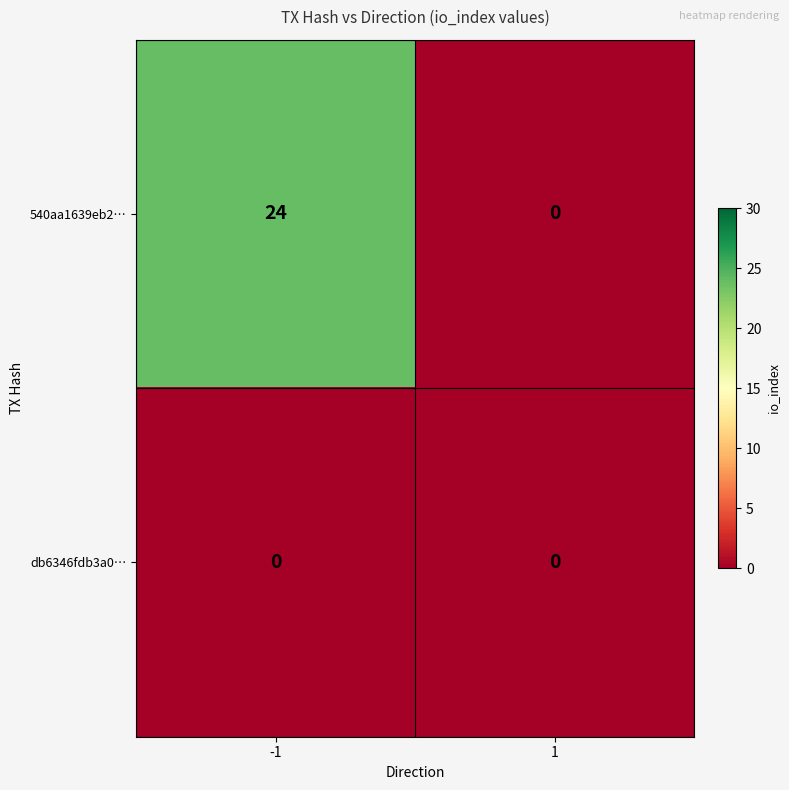

Between -1 and 1, which series saw the biggest shift?

540aa1639eb2…